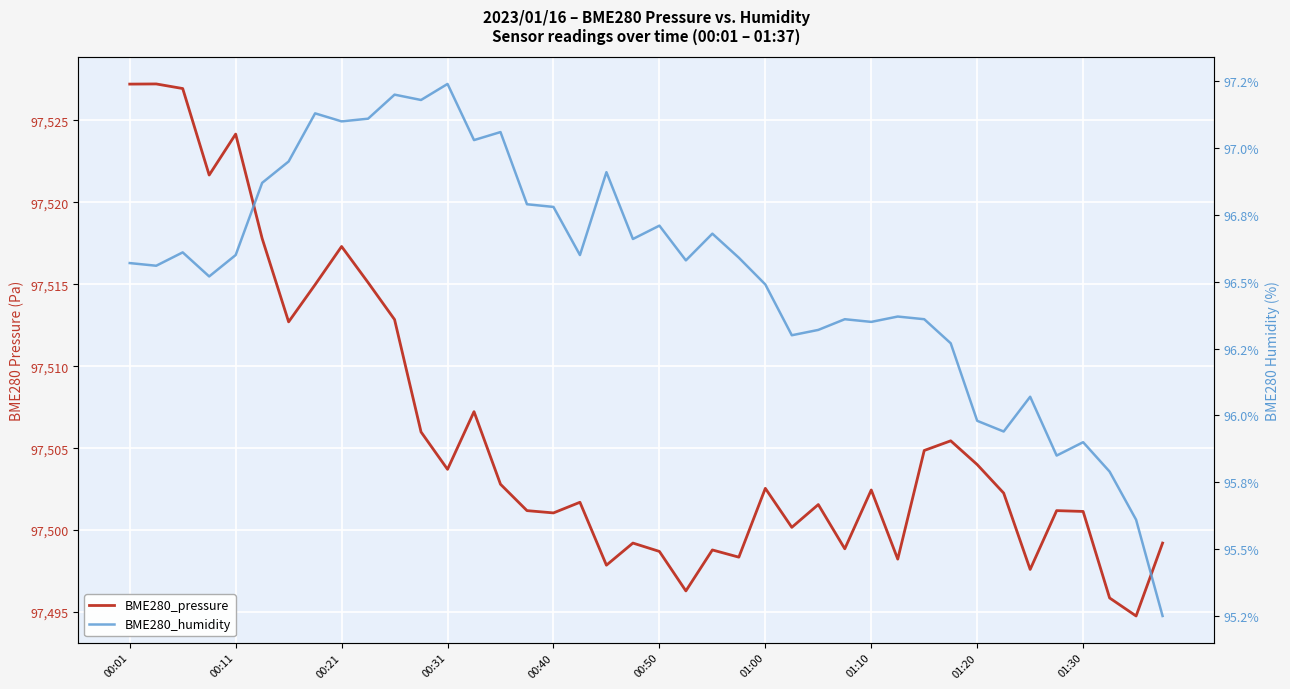

How many interior local valleys does the BME280_pressure series have?

12